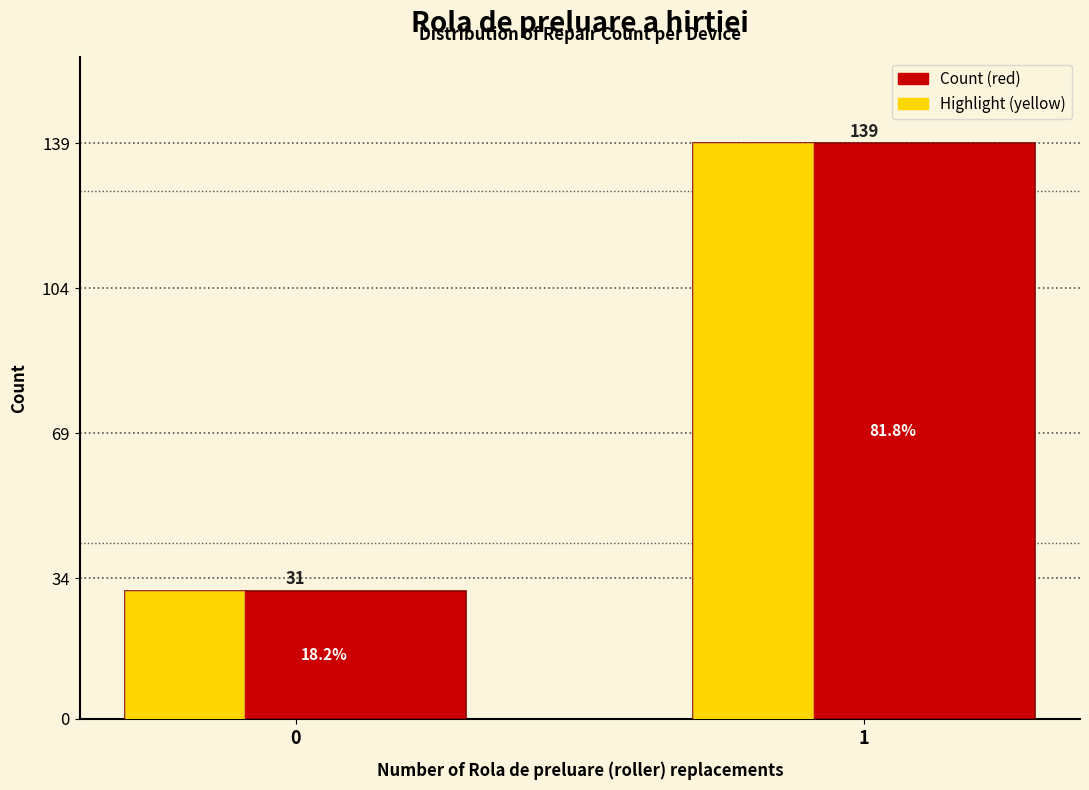

What is the total value across all series at 1?

278